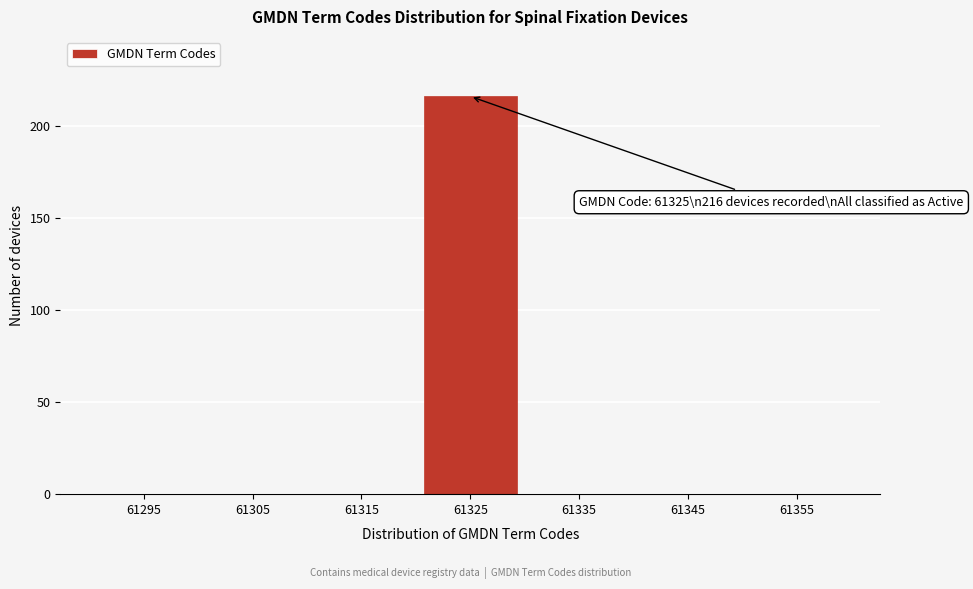

Reading right to left, list all the values displayed in this chart.

61355=0	61345=0	61335=0	61325=216	61315=0	61305=0	61295=0